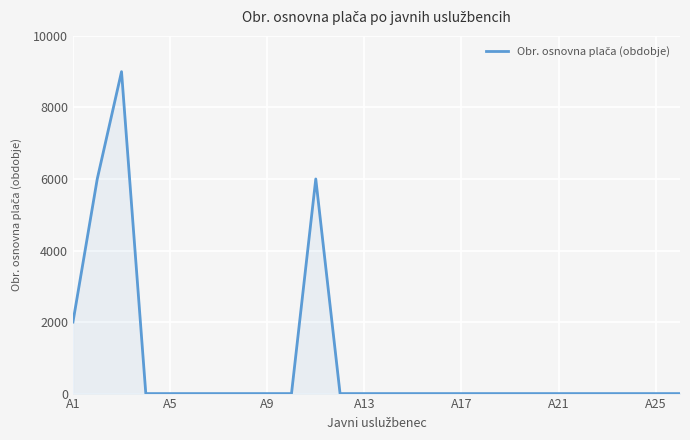

What is the difference between the maximum and minimum values?

9000